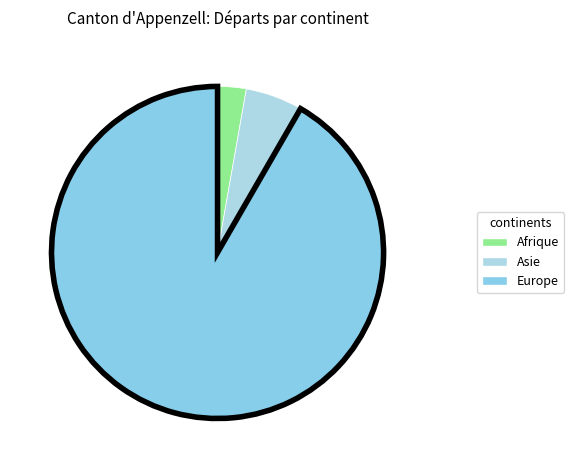

What is the change in value from Afrique to Europe?

+64